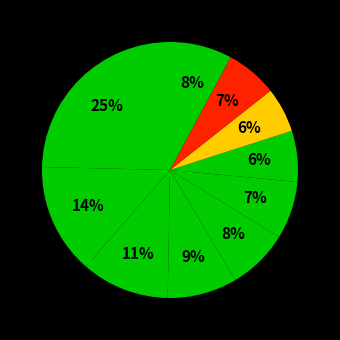

How many slices are in this pie chart?

10